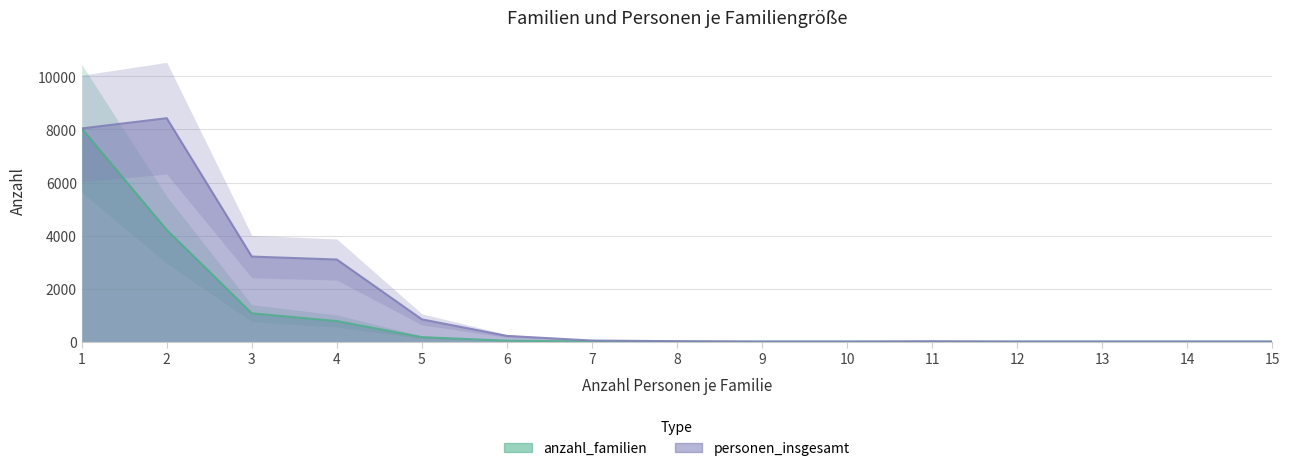

How many positive values does the anzahl_familien series have?

9